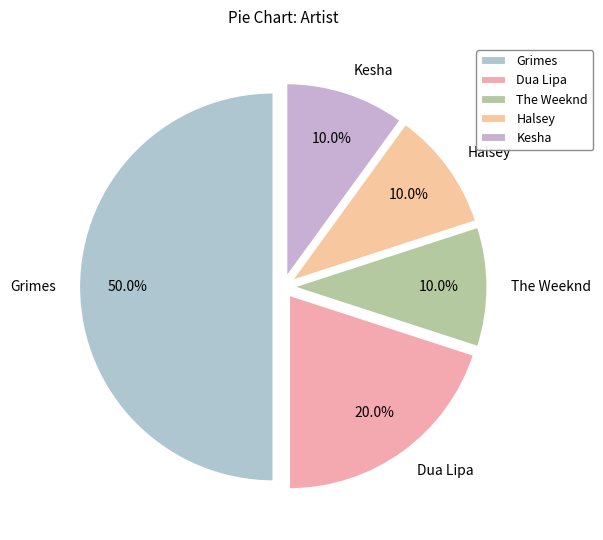

Which slice is the largest?

Grimes